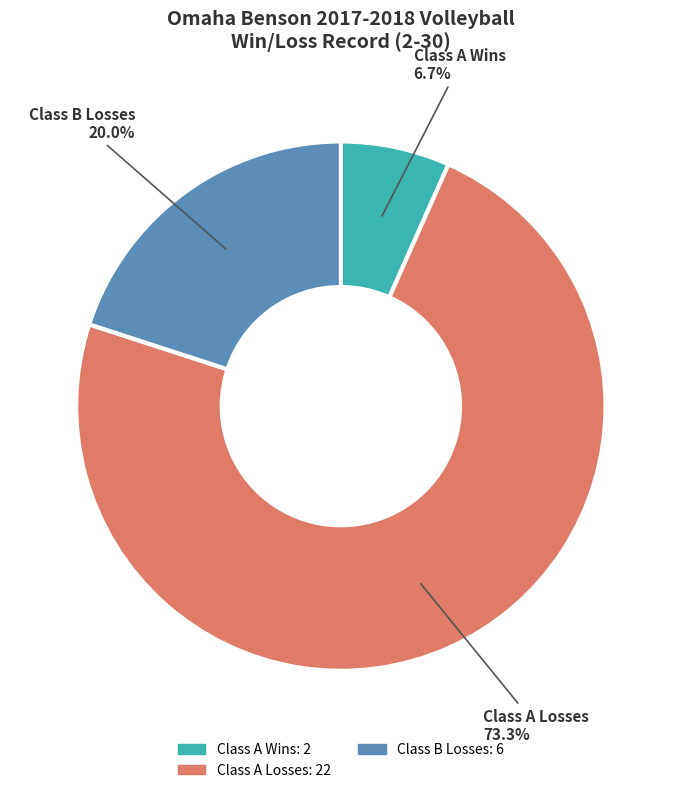

Is there a majority slice in this chart?

Yes